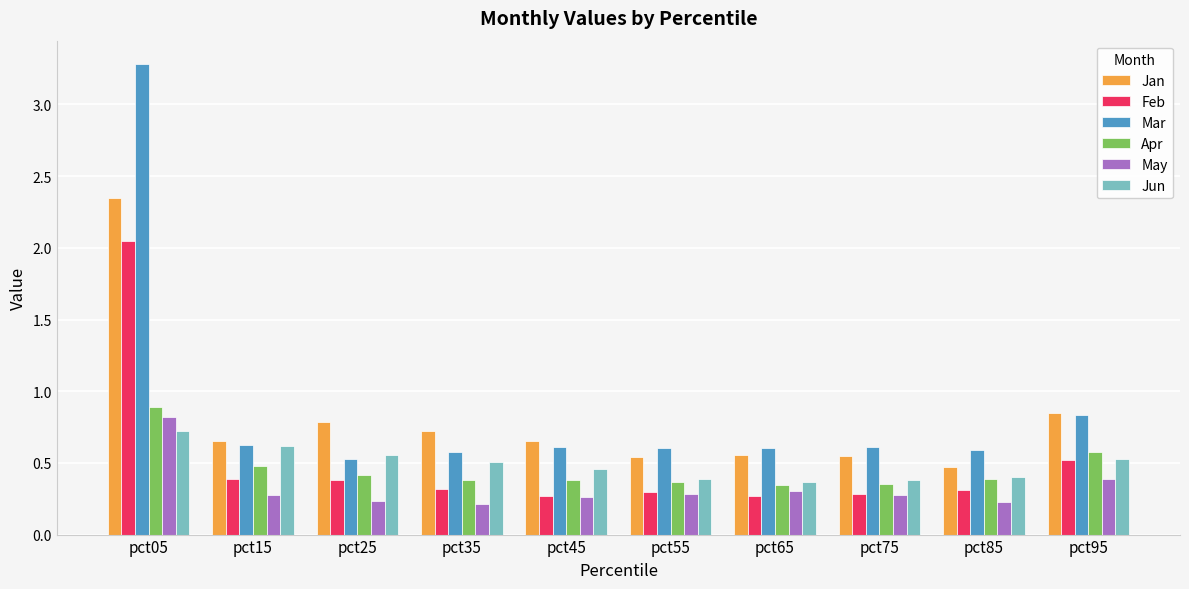

Which series has the widest spread of values?

Mar